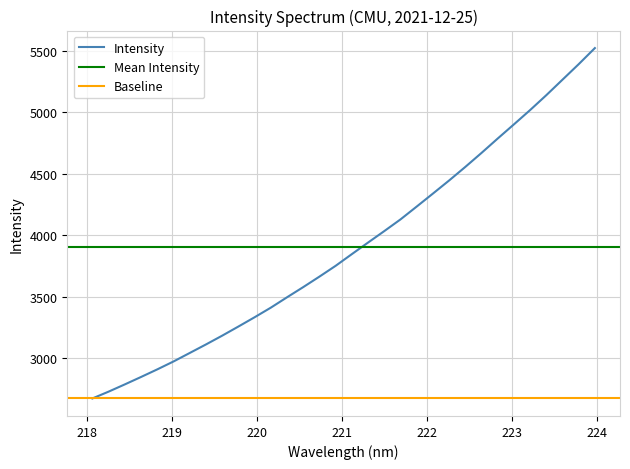

What is the sum of all values?

124955.2